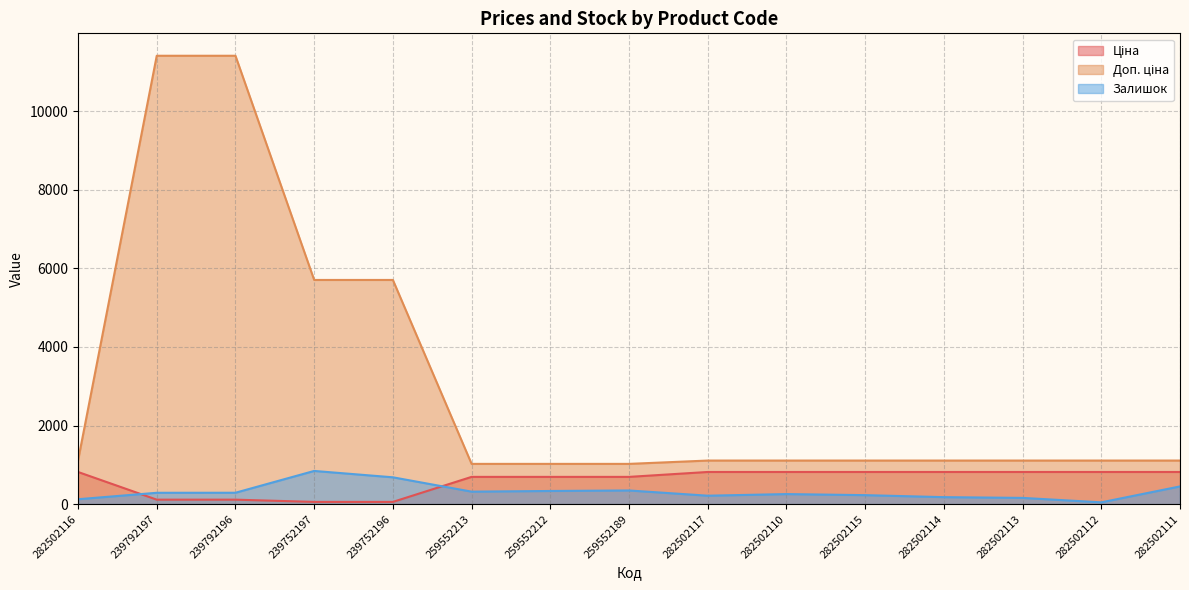

Reading left to right, list all the values displayed in this chart.

Ціна: 282502116=818.5	239792197=114.1	239792196=114.1	239752197=57.0	239752196=57.0	259552213=693.7	259552212=693.7	259552189=693.7	282502117=818.5	282502110=818.5	282502115=818.5	282502114=818.5	282502113=818.5	282502112=818.5	282502111=818.5
Доп. ціна: 282502116=1109.2	239792197=11410.0	239792196=11410.0	239752197=5705.0	239752196=5705.0	259552213=1024.6	259552212=1024.6	259552189=1024.6	282502117=1109.2	282502110=1109.2	282502115=1109.2	282502114=1109.2	282502113=1109.2	282502112=1109.2	282502111=1109.2
Залишок: 282502116=125.0	239792197=289.0	239792196=290.0	239752197=845.0	239752196=683.0	259552213=318.0	259552212=335.0	259552189=348.0	282502117=215.0	282502110=256.0	282502115=229.0	282502114=178.0	282502113=159.0	282502112=46.0	282502111=451.0